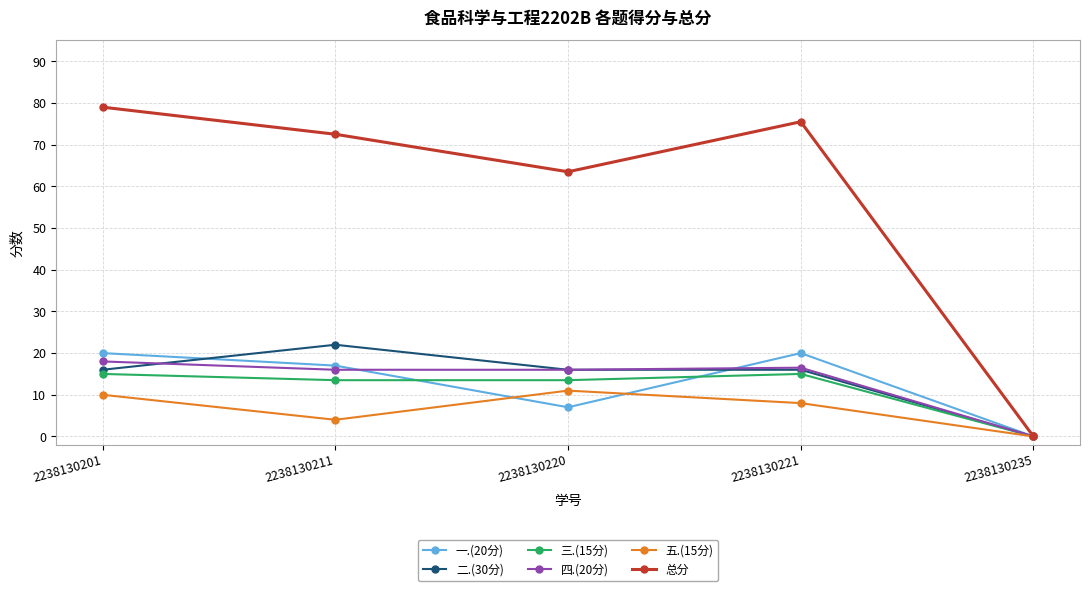

What are all the series names shown in the legend?

一.(20分), 二.(30分), 三.(15分), 四.(20分), 五.(15分), 总分